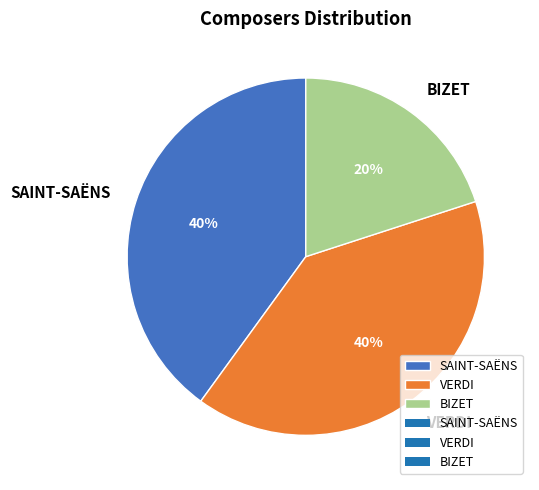

What is the ratio of the value at VERDI to the value at SAINT-SAËNS?

1.0